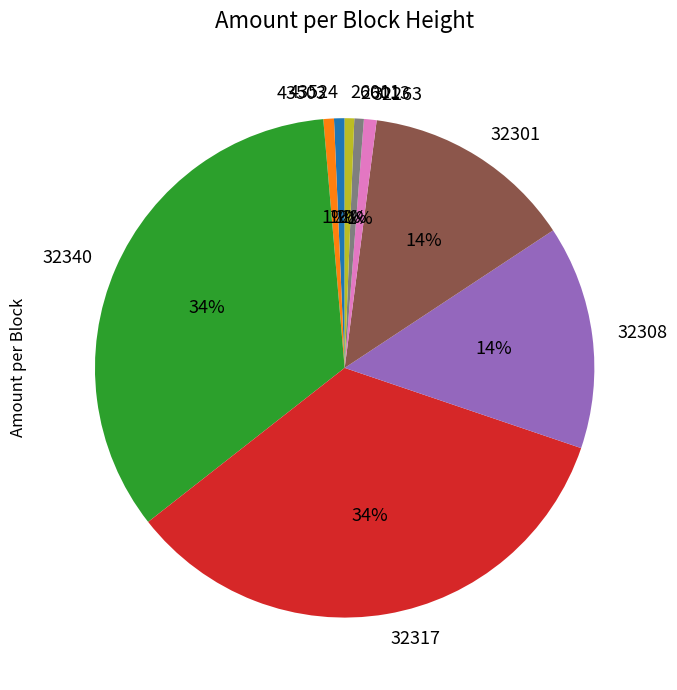

How many segments does this pie chart have?

9